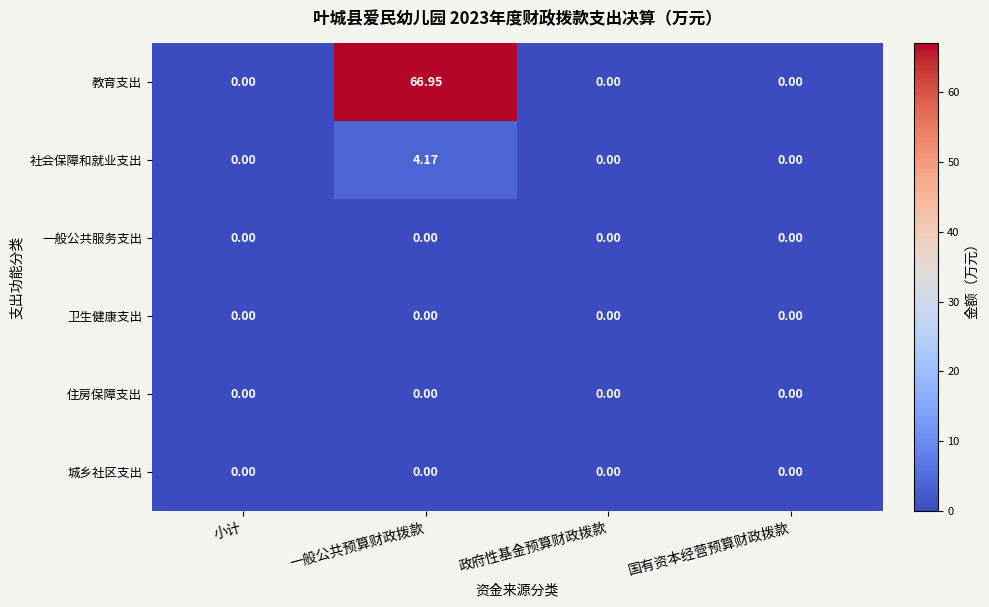

Between 一般公共预算财政拨款 and 政府性基金预算财政拨款, which series saw the biggest shift?

教育支出